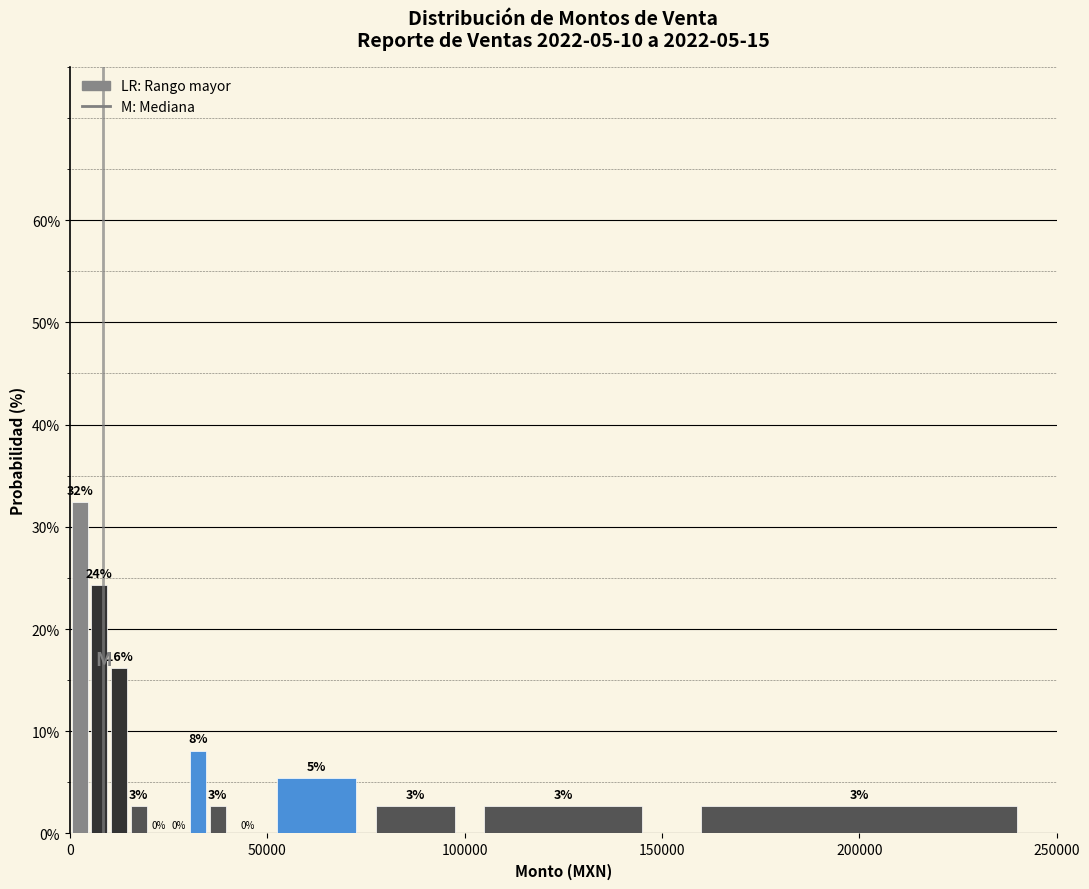

Around what value on the x-axis is the tallest bar? Give the approximate position of its centre, as read against the axis.

5000